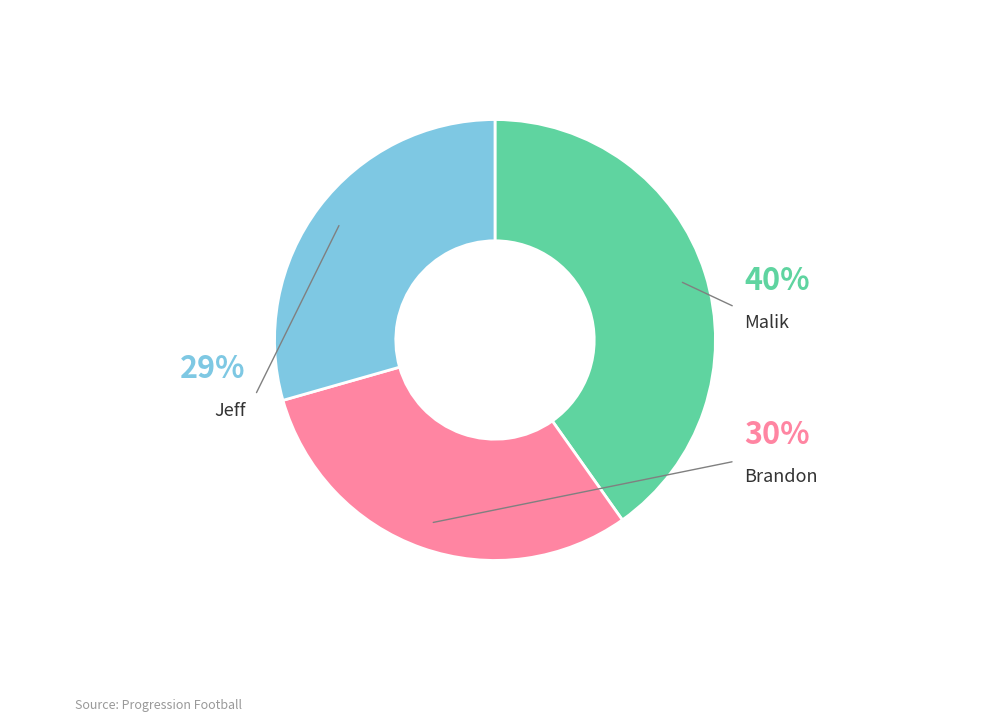

Between Jeff and Brandon, which is larger?

Brandon